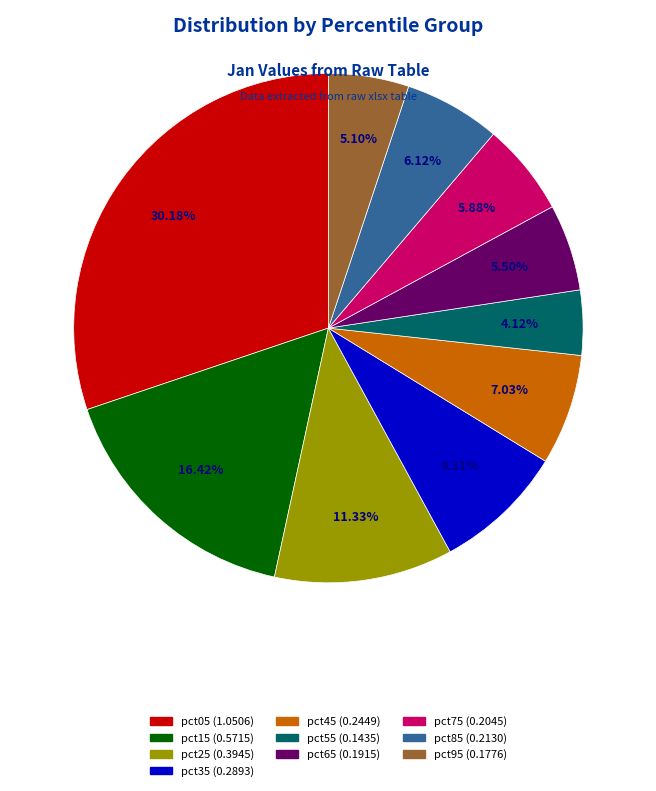

How many slices are in this pie chart?

10